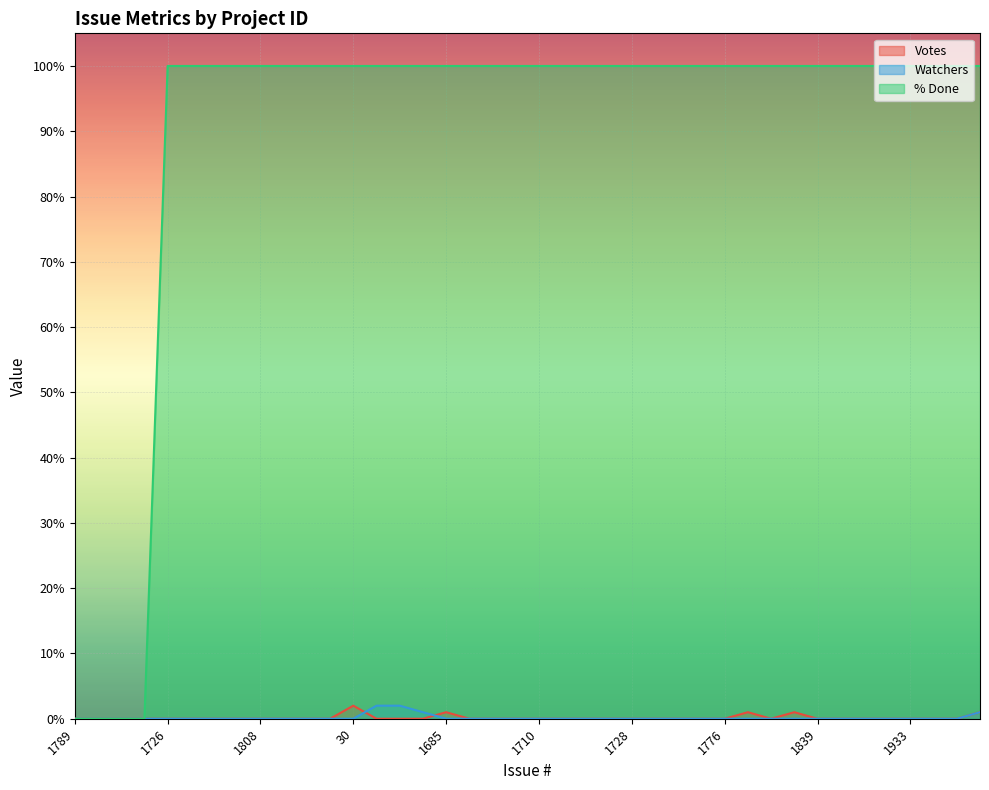

The value of Votes at 1840 is -1. True or false?

False